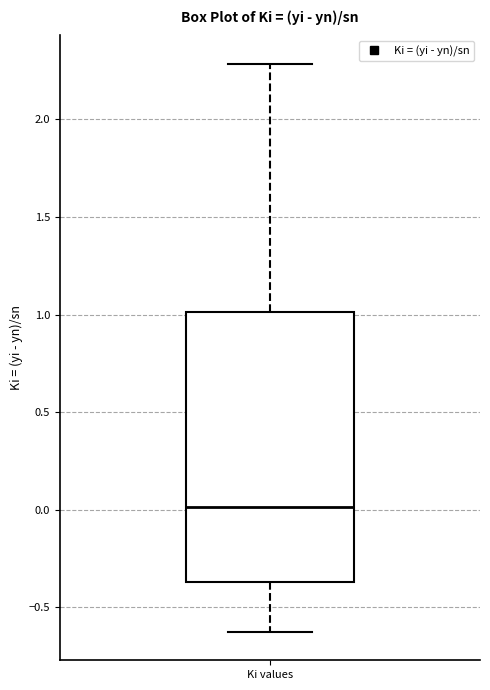

Transcribe this box plot: give where the median line is, the range the box spans, and where the two whiskers end, as read against the y-axis. The values are not printed on the chart, so give them approximately, as read against the axis.

median 0.00, box -0.35 to 1.00, whiskers -0.65 to 2.30